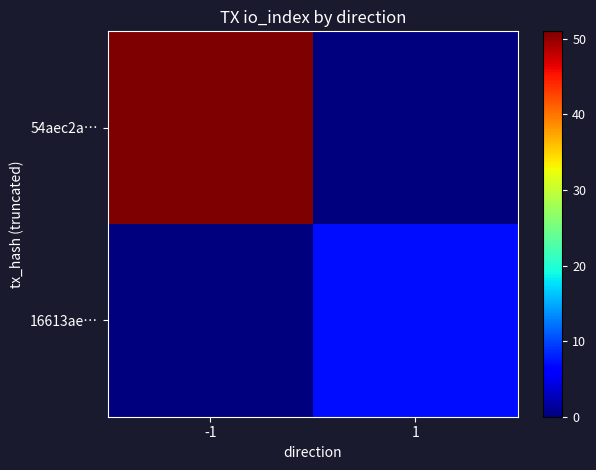

Between -1 and 1, which series saw the biggest shift?

54aec2a…